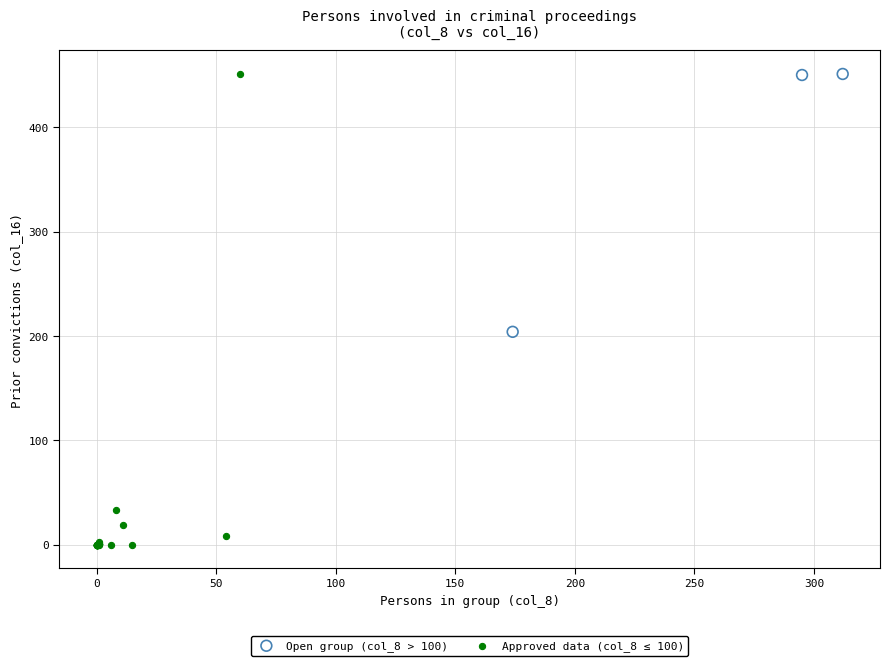

Which series has the widest spread of Y values?

Approved data (col_8 ≤ 100)